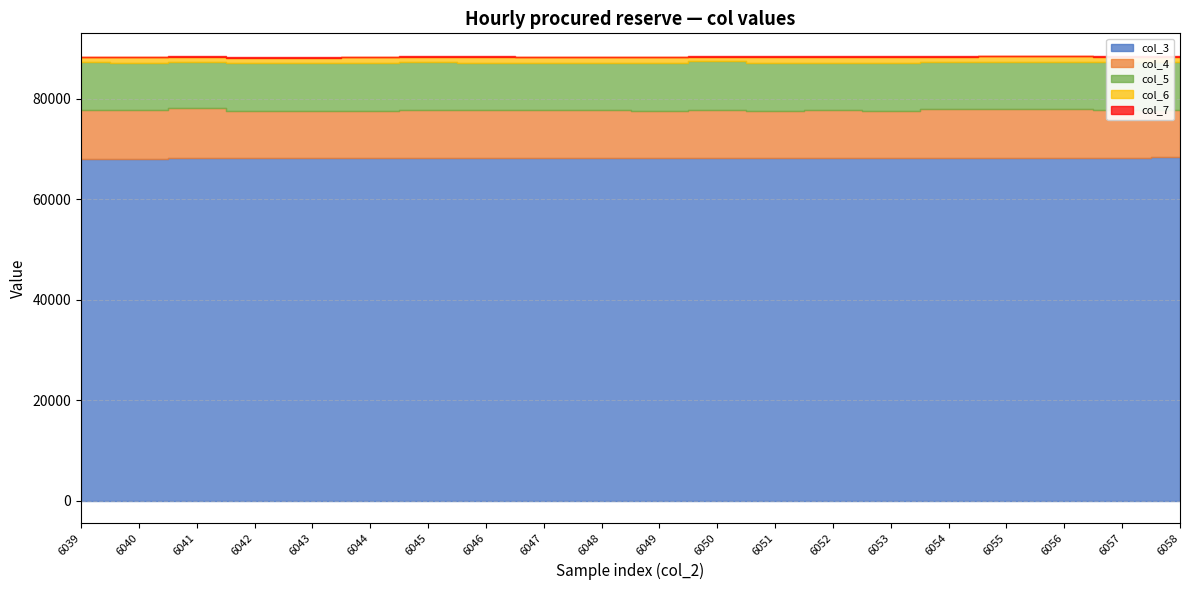

Which series has the widest spread of values?

col_4